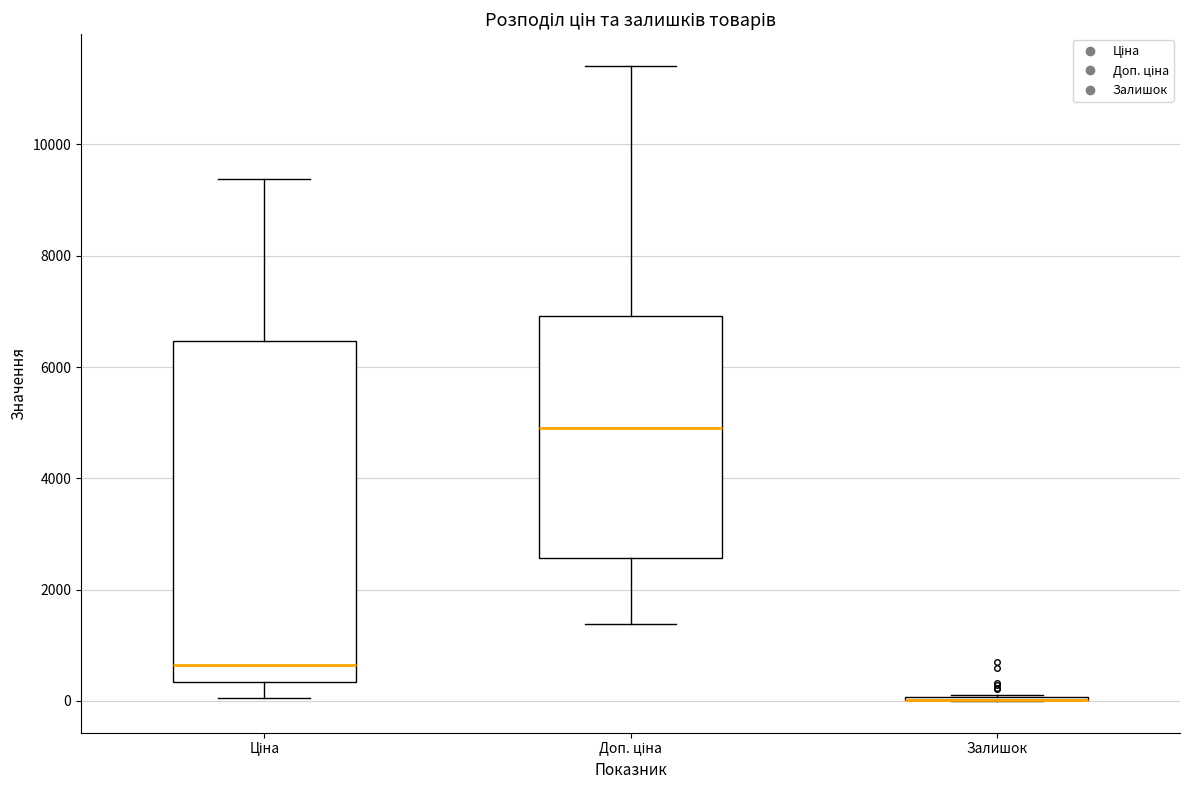

Where does the median line of the box for Ціна sit on the y-axis? The values are not printed on the chart, so give them approximately, as read against the axis.

600